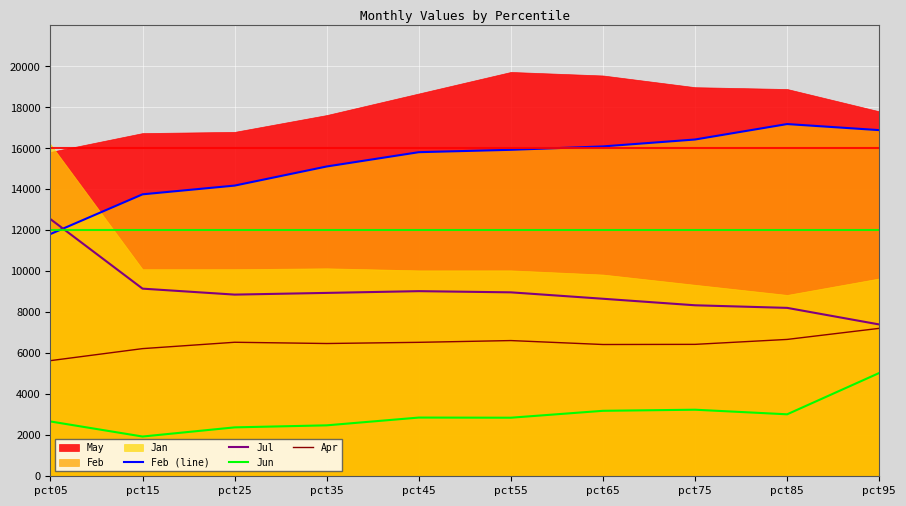

List the series in order of their overall mean, lowest first.

Jun, Apr, Jul, Feb (line)